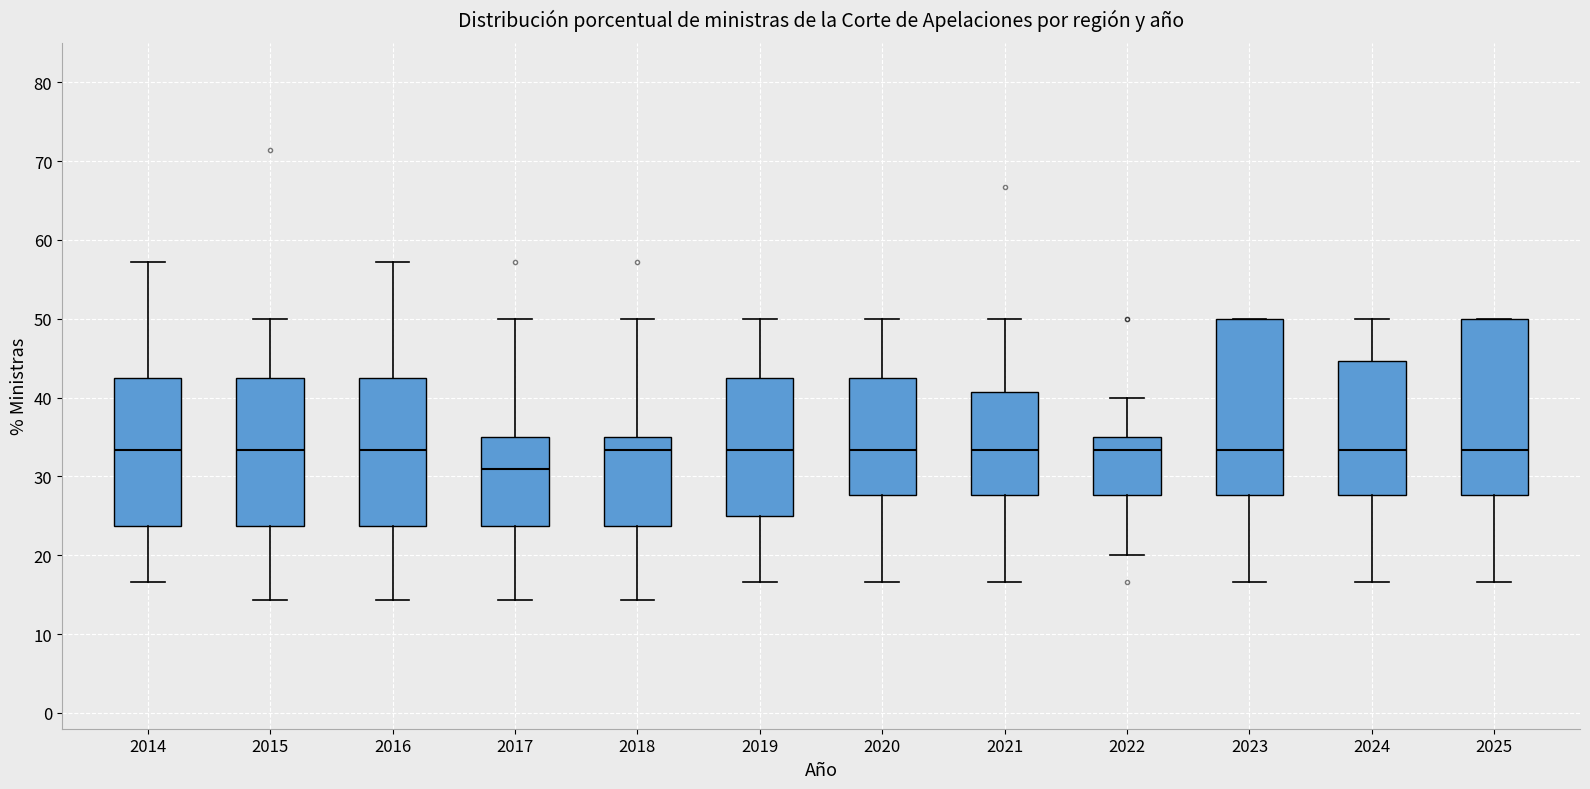

Reading left to right, transcribe this box plot: for each box, give where its median line is, the range the box spans, and where its two whiskers end, as read against the y-axis. The values are not printed on the chart, so give them approximately, as read against the axis.

2014: median 33, box 24 to 43, whiskers 17 to 57
2015: median 33, box 24 to 43, whiskers 14 to 50
2016: median 33, box 24 to 43, whiskers 14 to 57
2017: median 31, box 24 to 35, whiskers 14 to 50
2018: median 33, box 24 to 35, whiskers 14 to 50
2019: median 33, box 25 to 43, whiskers 17 to 50
2020: median 33, box 28 to 43, whiskers 17 to 50
2021: median 33, box 28 to 41, whiskers 17 to 50
2022: median 33, box 28 to 35, whiskers 20 to 40
2023: median 33, box 28 to 50, whiskers 17 to 50
2024: median 33, box 28 to 45, whiskers 17 to 50
2025: median 33, box 28 to 50, whiskers 17 to 50